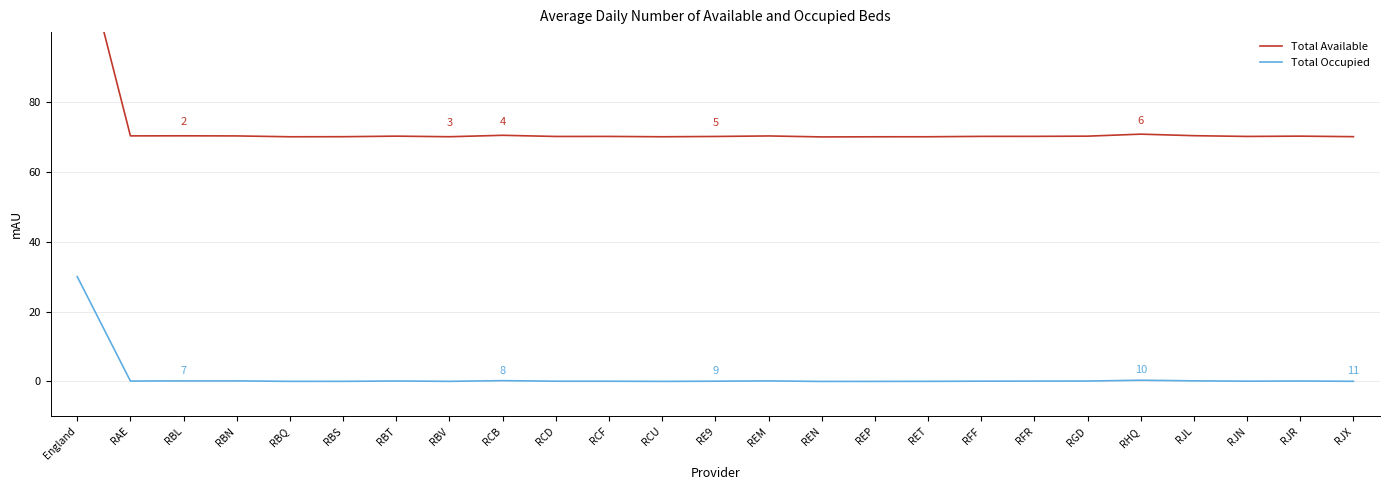

Is the value of Total Available at England greater than the value of Total Occupied at REN?

Yes